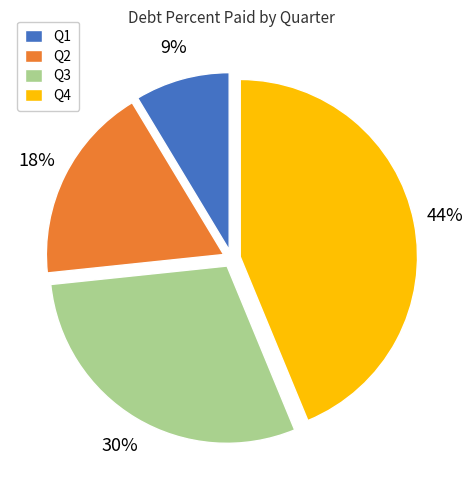

Is the sum of Q4 and Q1 greater than half?

Yes